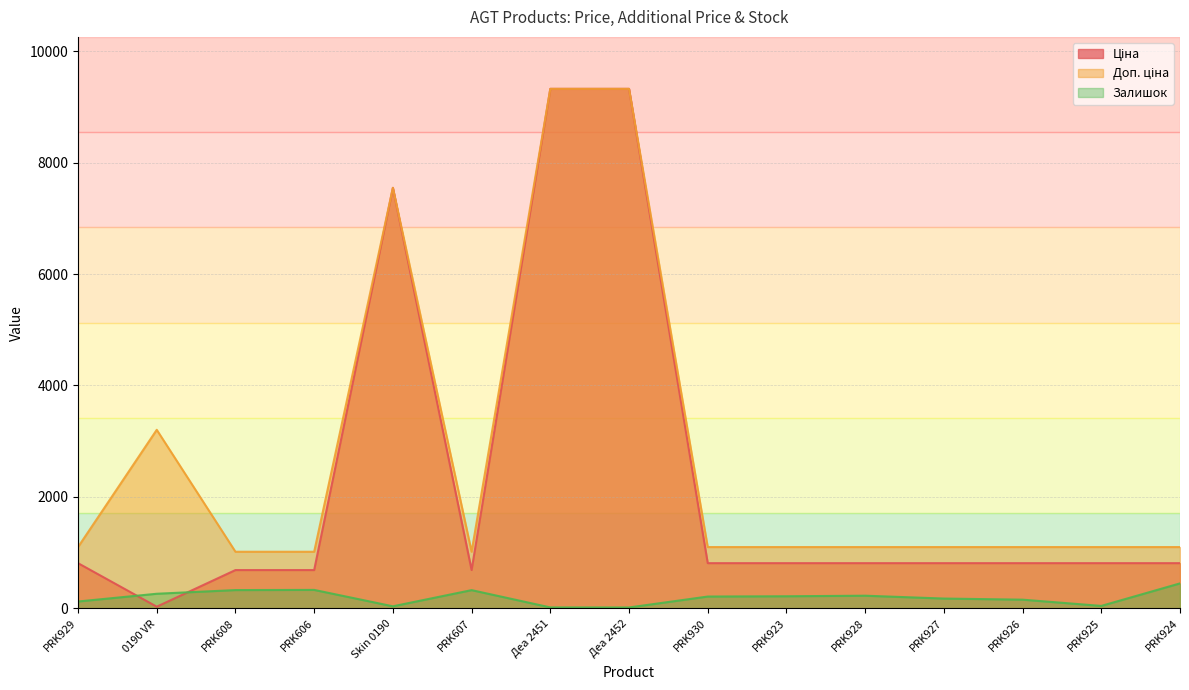

Reading right to left, what are all the values shown in this chart?

Ціна: 813.0	813.0	813.0	813.0	813.0	813.0	813.0	9321.4	9321.4	689.1	7545.9	689.1	689.1	32.0	813.0
Доп. ціна: 1101.8	1101.8	1101.8	1101.8	1101.8	1101.8	1101.8	9321.4	9321.4	1017.8	7545.9	1017.8	1017.8	3205.0	1101.8
Залишок: 450.0	46.0	158.0	178.0	229.0	219.0	214.0	18.0	19.0	329.0	39.0	333.0	330.0	264.0	125.0